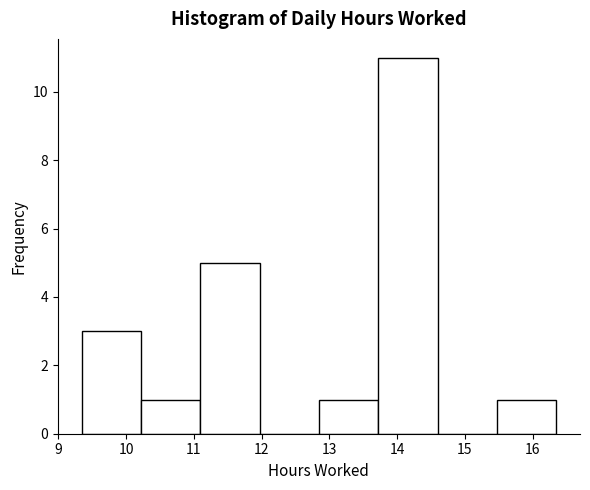

Reading left to right, transcribe this chart: for each bar, give the range it covers on the x-axis and its height. Neither the bar edges nor the heights are printed on the chart, so give them approximately, as read against the axes.

9.3 to 10.2: 3
10.2 to 11.1: 1
11.1 to 12.0: 5
12.0 to 12.8: 0
12.8 to 13.7: 1
13.7 to 14.6: 11
14.6 to 15.5: 0
15.5 to 16.4: 1